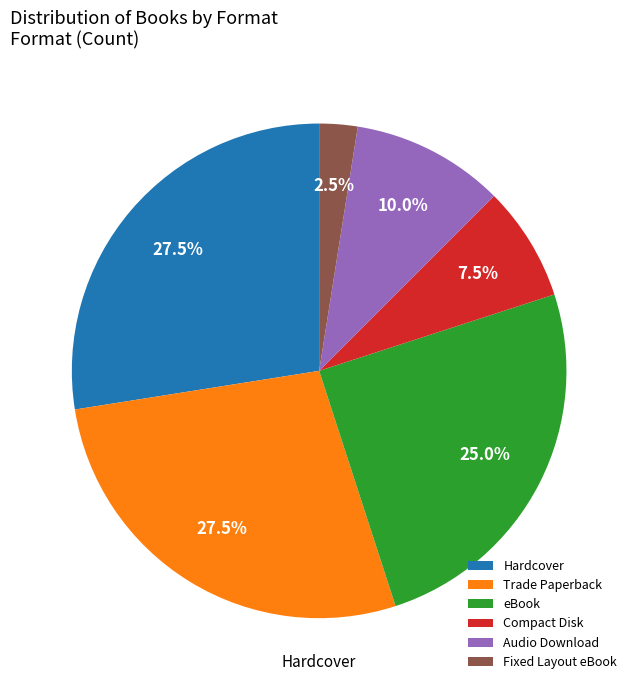

Does Compact Disk account for over 50% of the chart?

No